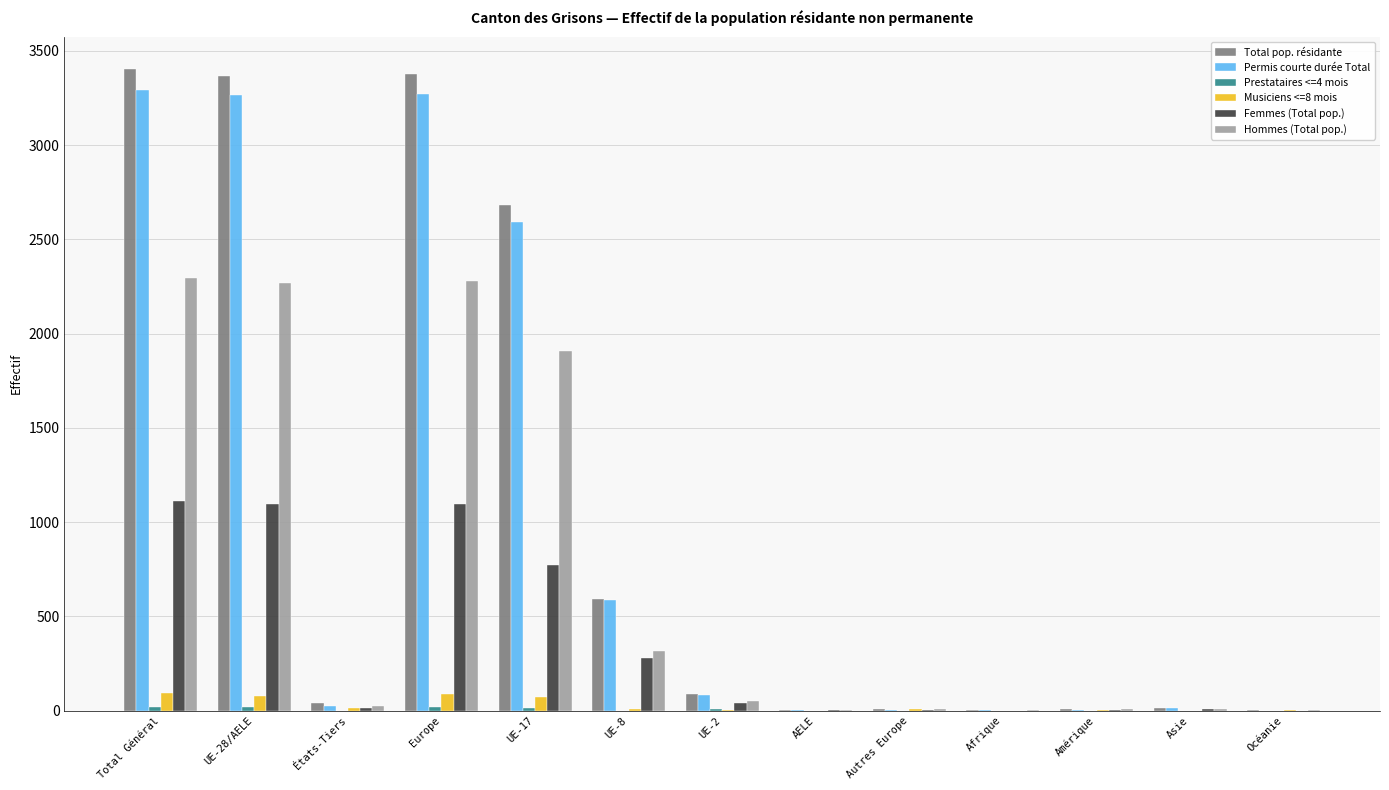

True or false: Hommes (Total pop.) has a value of 1 at AELE.

True